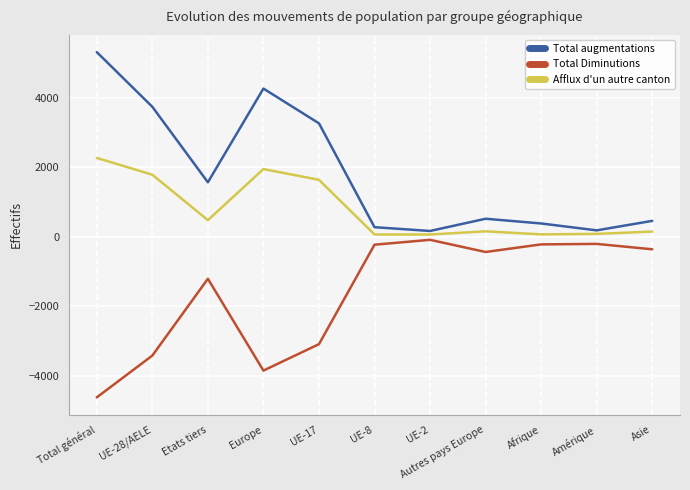

Where is Afflux d'un autre canton nearest to the value 1173?

UE-17